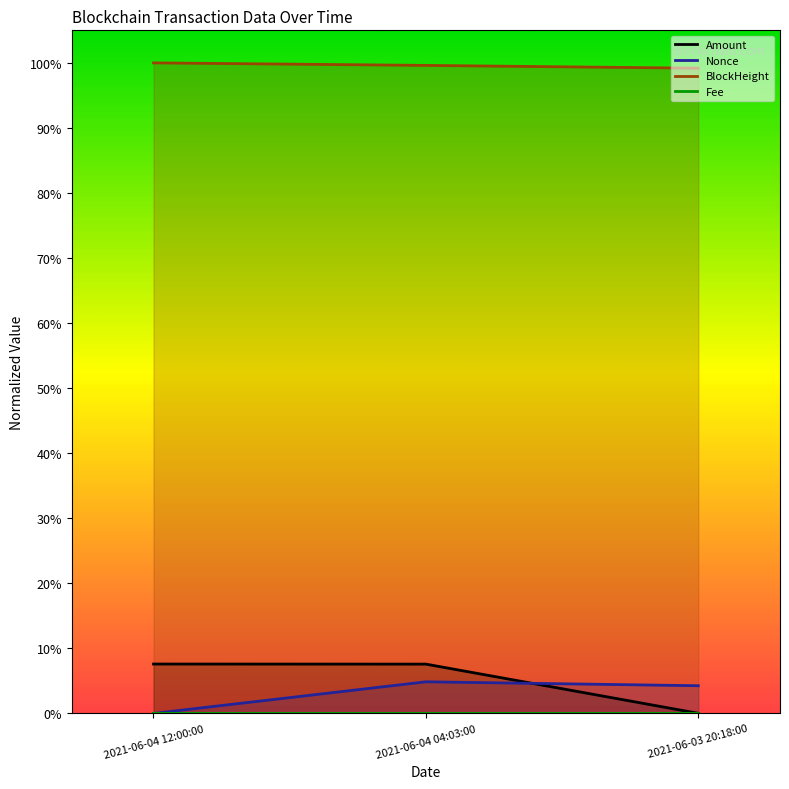

How many data points does each series have?

3